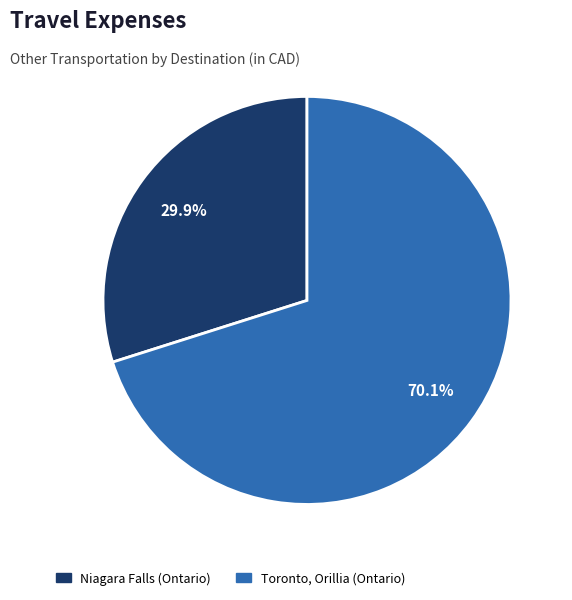

Is there any slice that represents more than half of the pie?

Yes